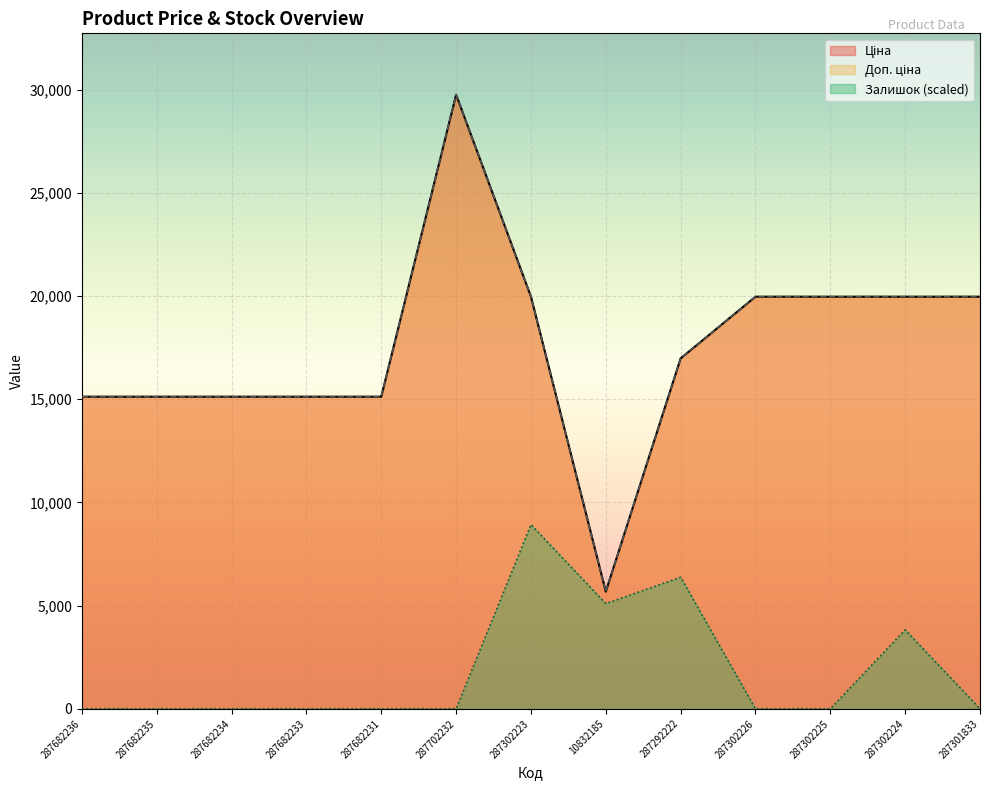

How many values in the Доп. ціна series exceed 16976?

7